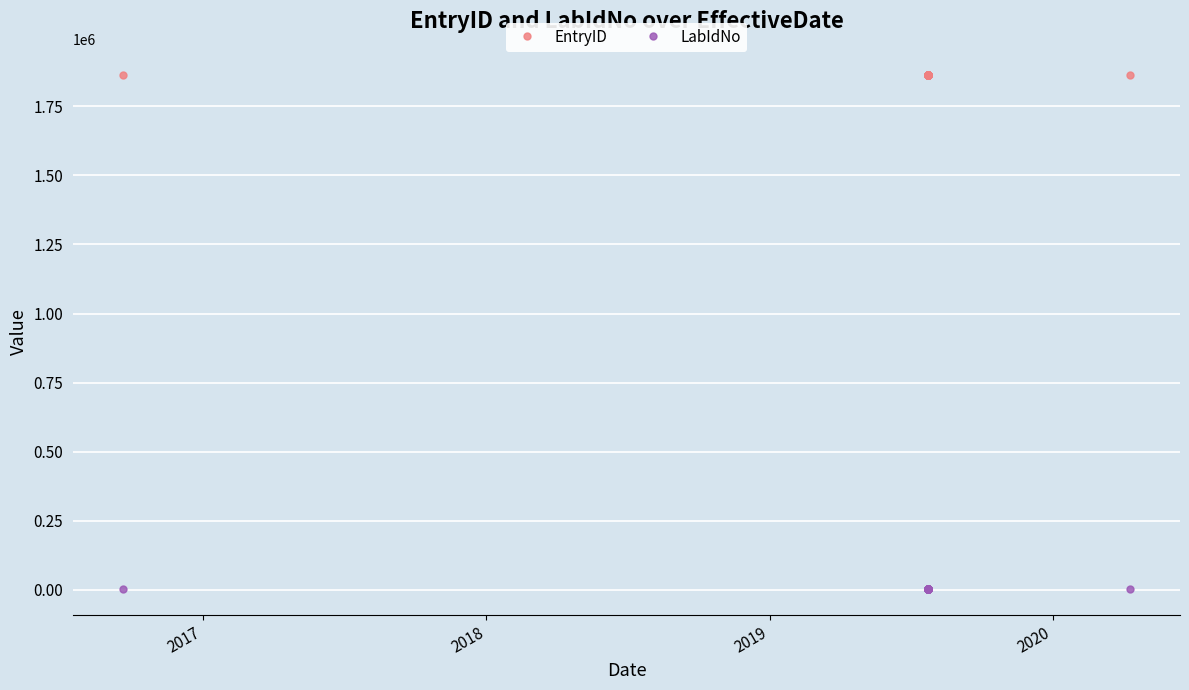

Reading left to right, transcribe all the data shown in this chart.

EntryID: 1864375	1864376	1864377	1864378	1864379	1864380	1864381	1864382	1864383	1864384	1864385	1864386	1864387	1864388	1864389	1864390	1864391	1864392	1864393	1864394	1864395
LabIdNo: 2399	2399	2399	2399	2399	2399	2399	2399	2399	2399	2399	2399	2399	2399	2399	2399	2399	2399	2399	2399	2399